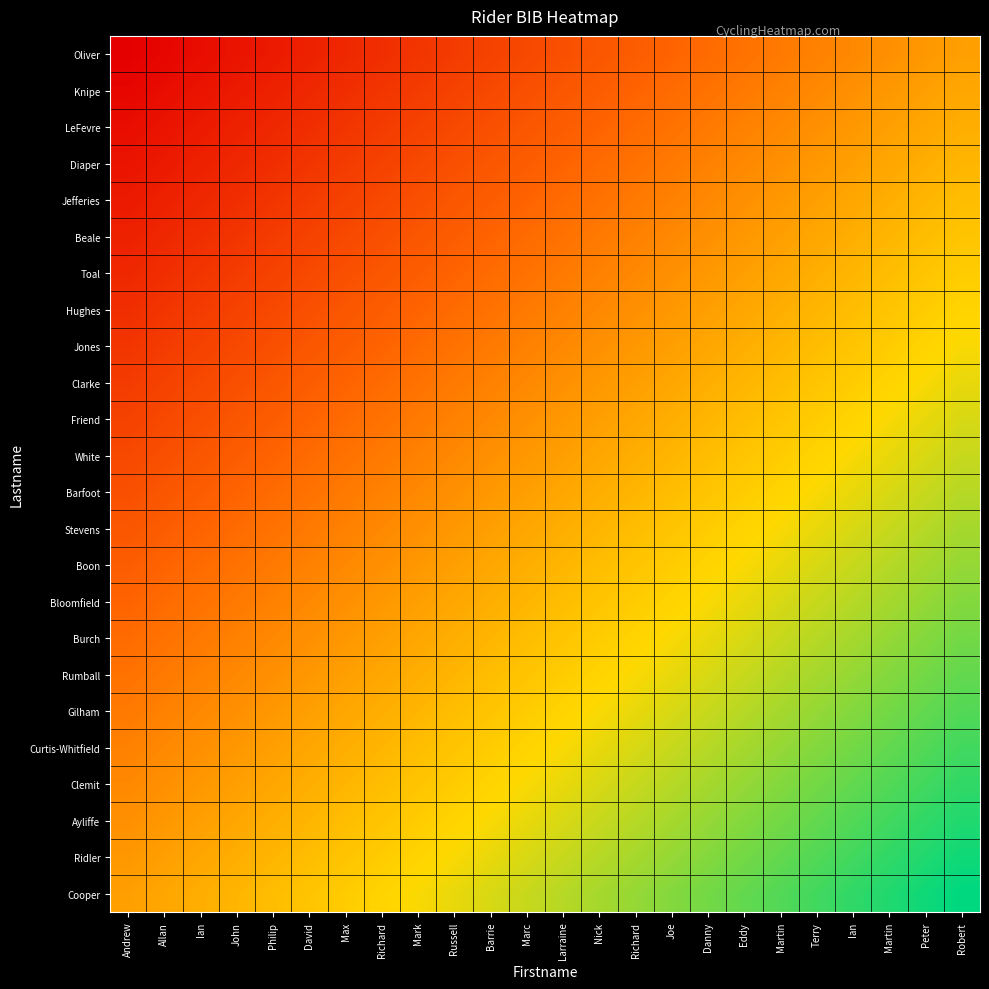

Rank the series by their maximum value, from lowest to highest.

Oliver, Knipe, LeFevre, Diaper, Jefferies, Beale, Toal, Hughes, Jones, Clarke, Friend, White, Barfoot, Stevens, Boon, Bloomfield, Burch, Rumball, Gilham, Curtis-Whitfield, Clemit, Ayliffe, Ridler, Cooper